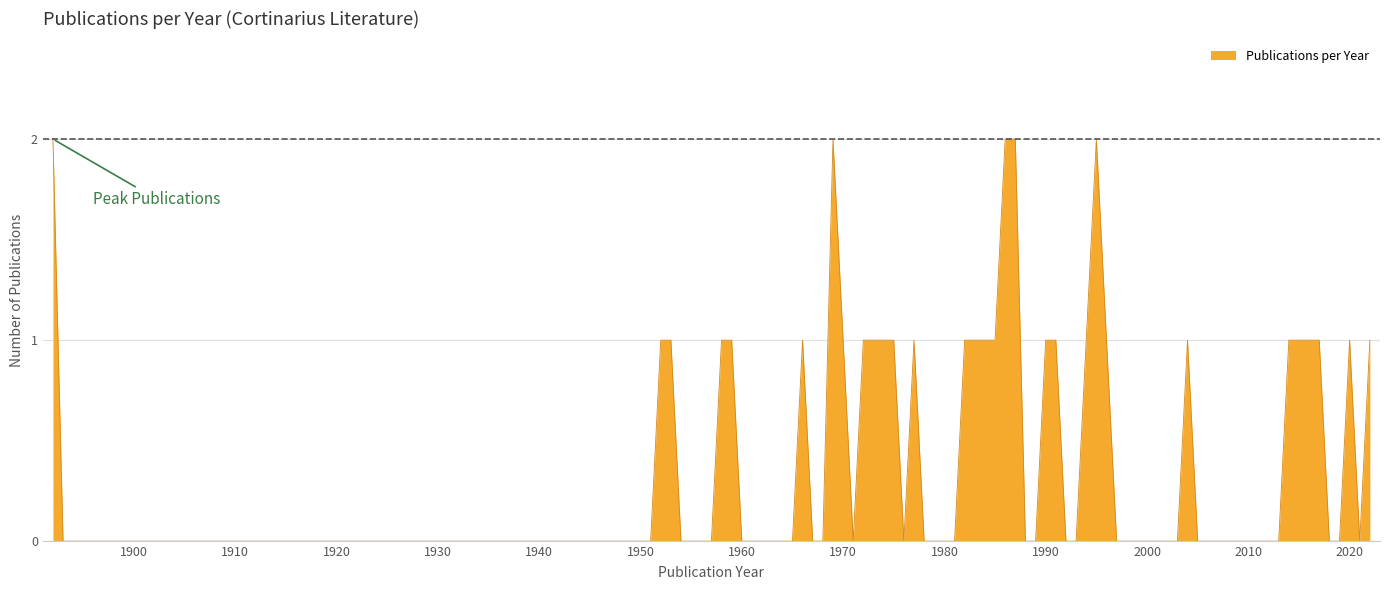

The value at 1950 is 0. True or false?

True